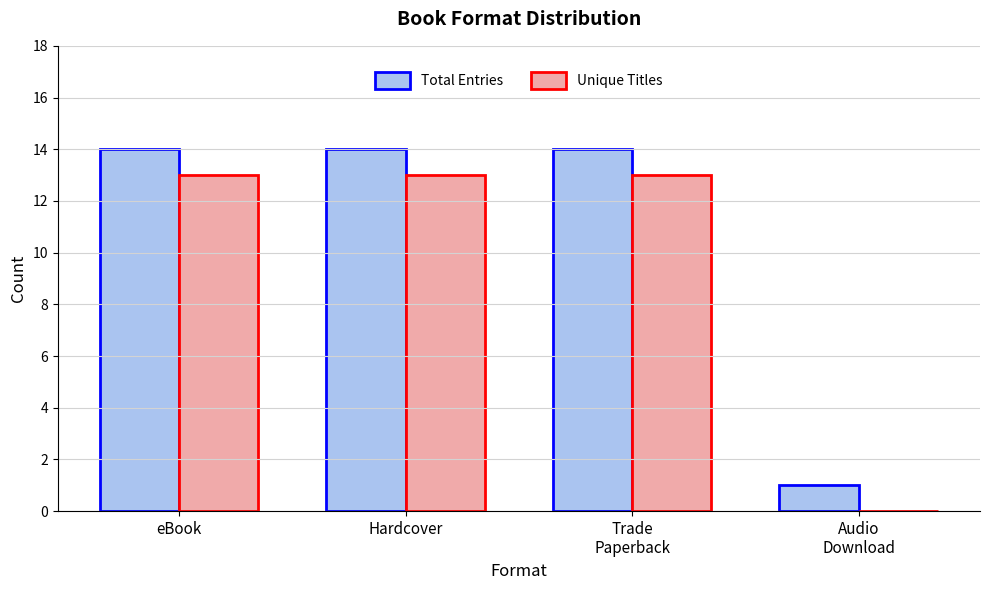

Count the number of categories in the chart.

4